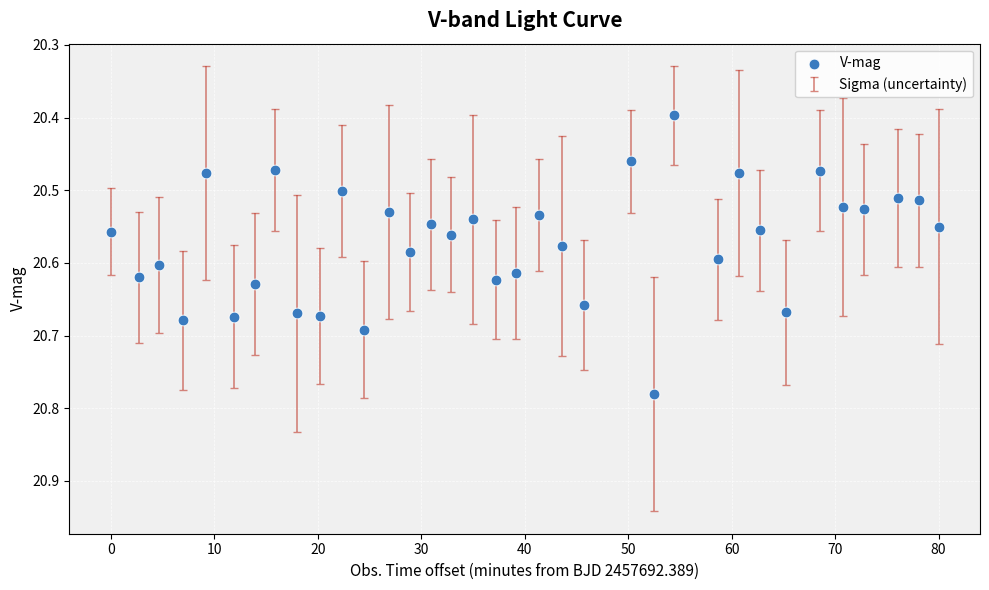

What Y value in the scatter plot is closest to 20?

20.4